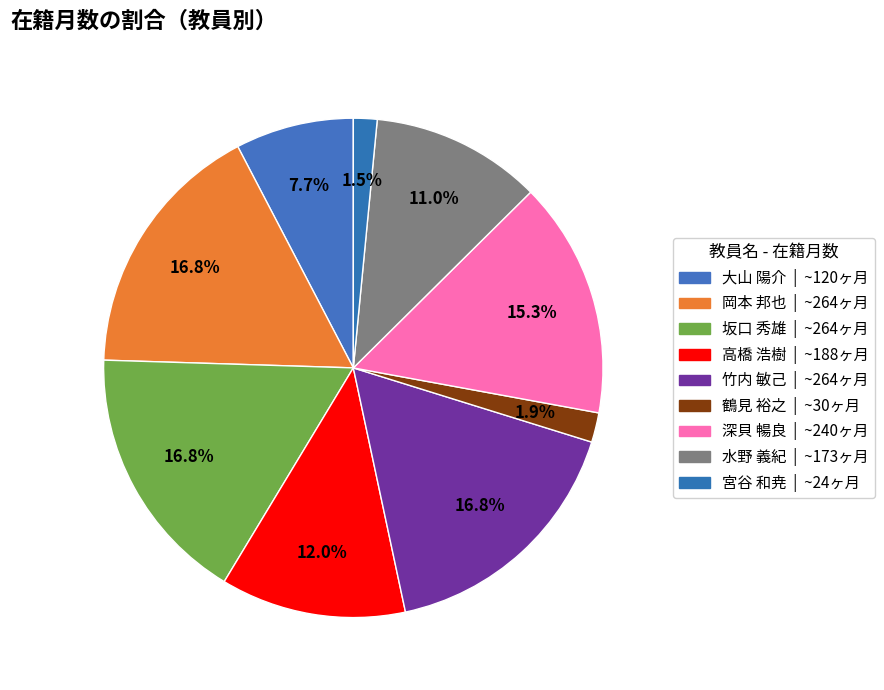

To the nearest percent, what is the difference between the 高橋 浩樹 and 宮谷 和尭 slice percentages?

10%